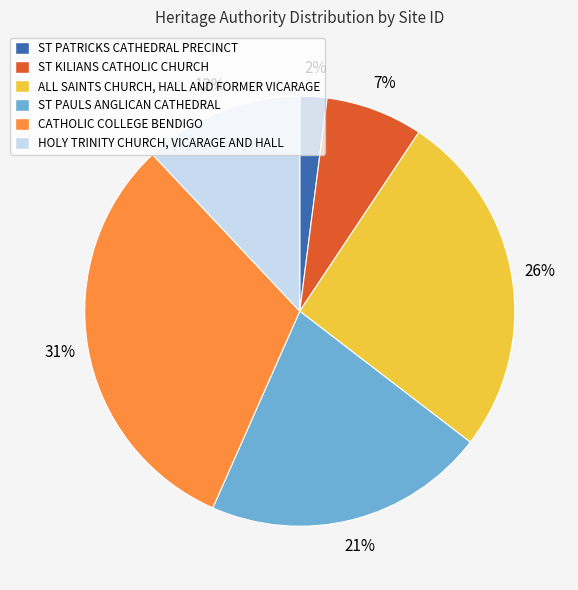

To the nearest percent, what is the difference between the largest and smallest slice percentages?

29%